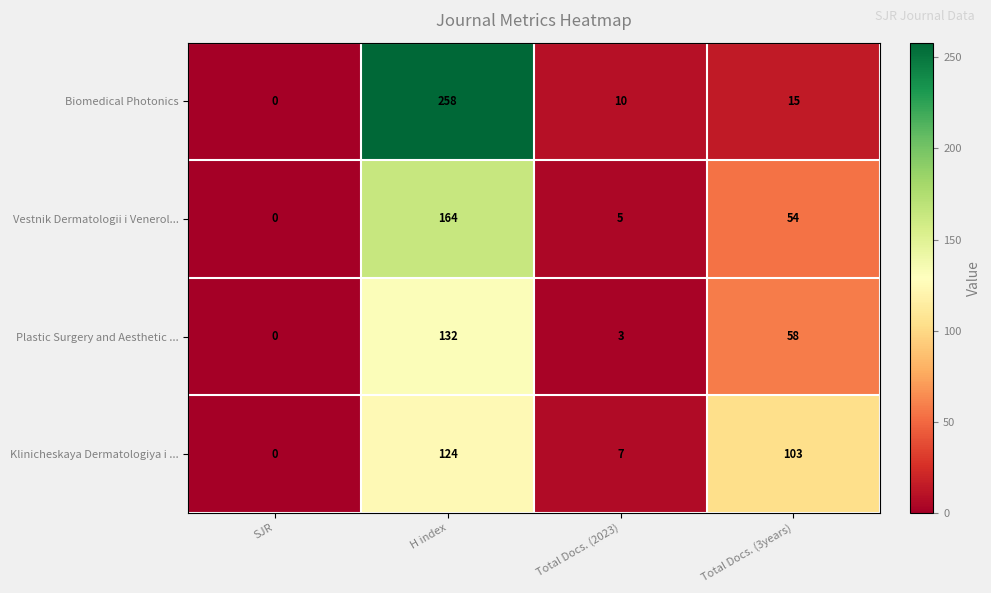

List the labels in order of Klinicheskaya Dermatologiya i ... value, smallest first.

SJR, Total Docs. (2023), Total Docs. (3years), H index